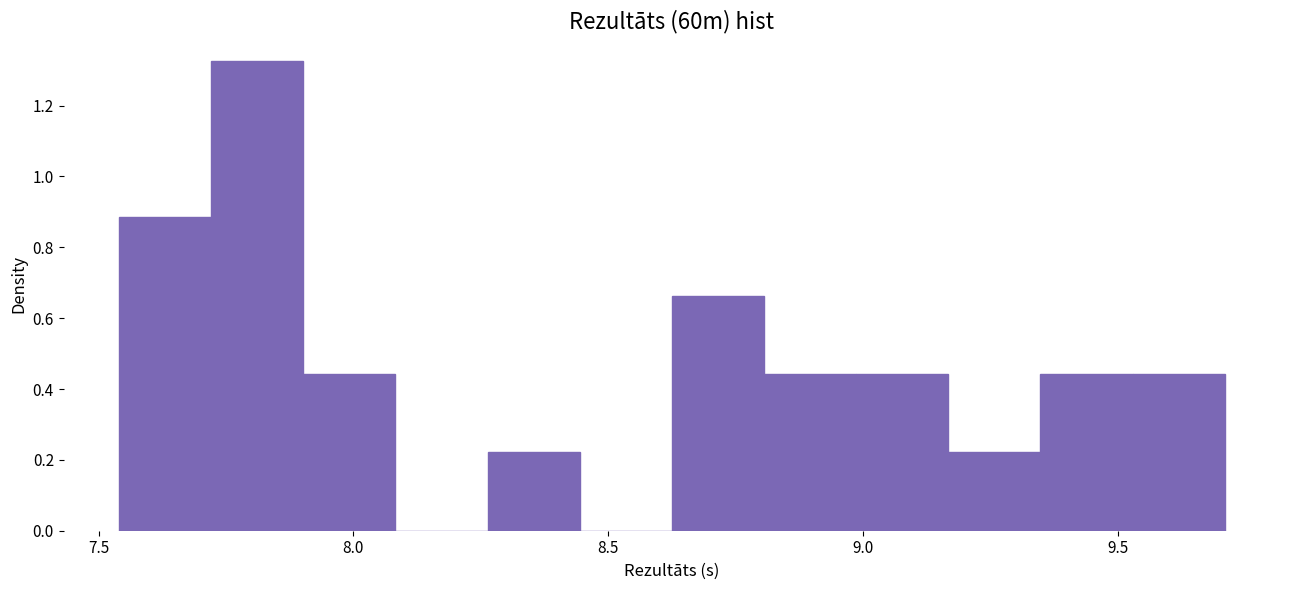

Read against the x-axis, roughly where is the centre of the tallest bar?

7.80